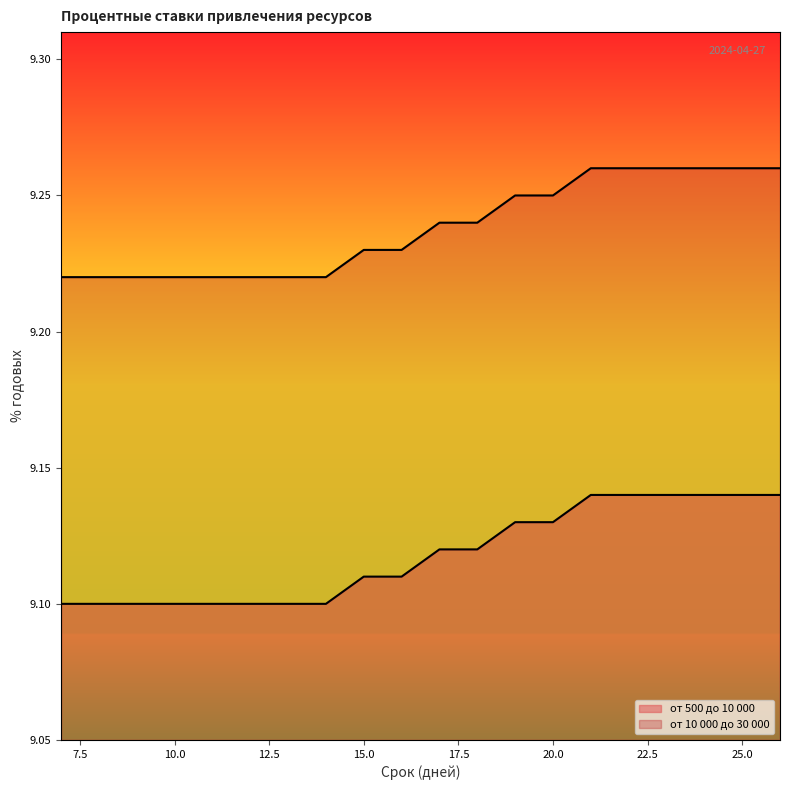

At which category is the sum across all series the highest?

21